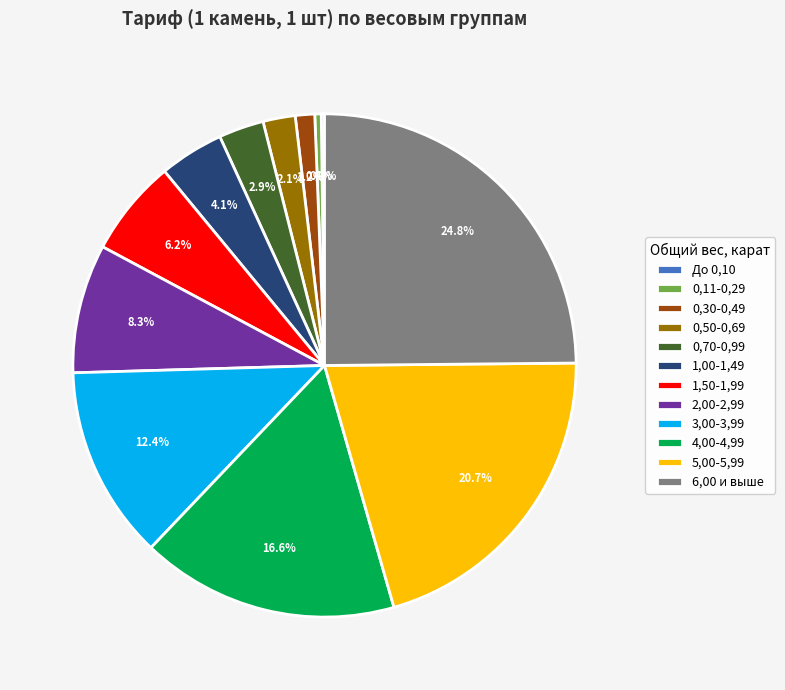

Between 4,00-4,99 and 5,00-5,99, which is larger?

5,00-5,99